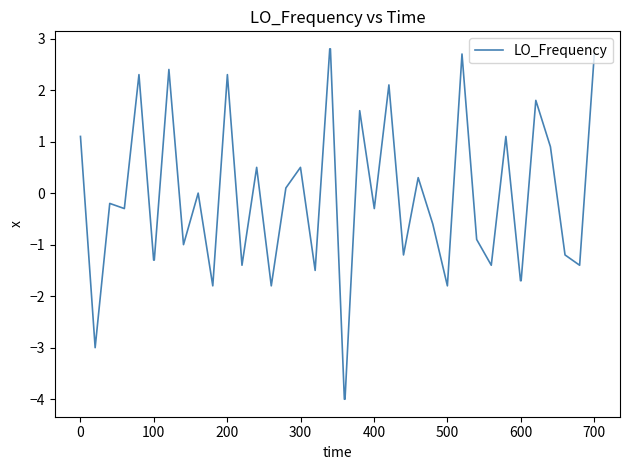

True or false: the data shows -1.8 at 500.

True